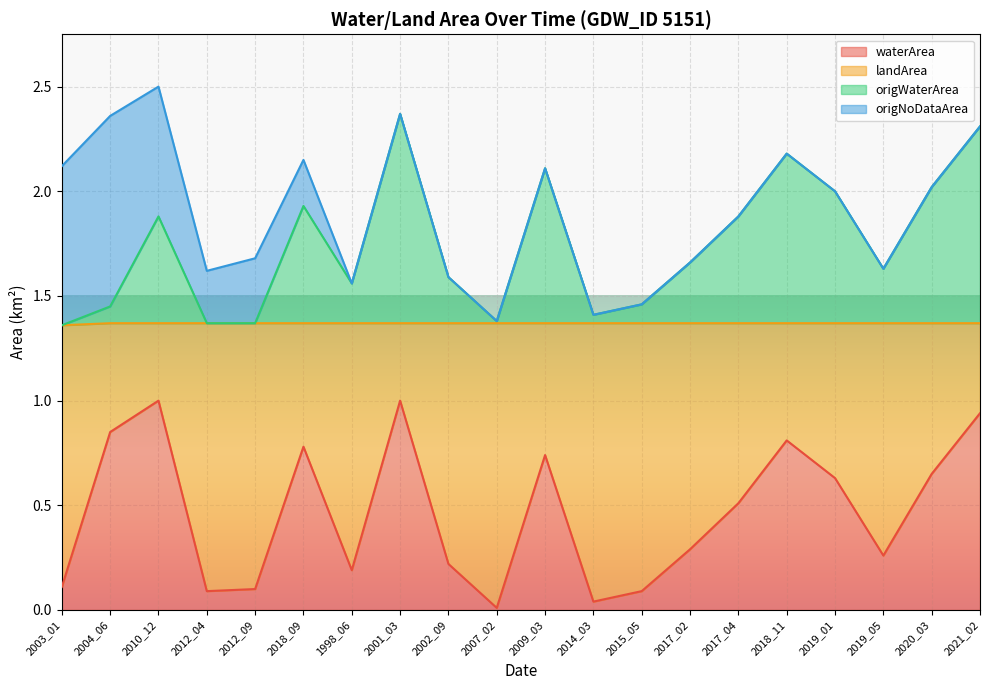

Which label corresponds to the smallest value in the chart?

2007_02